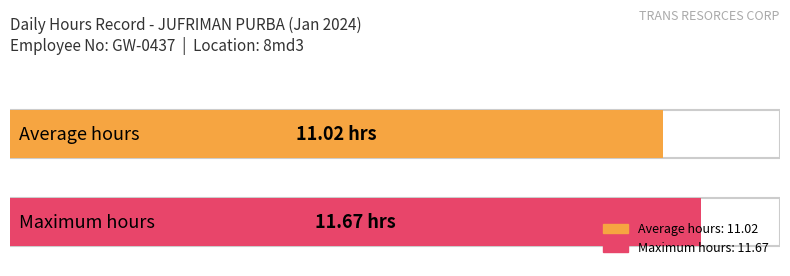

Does the chart contain any negative values?

No